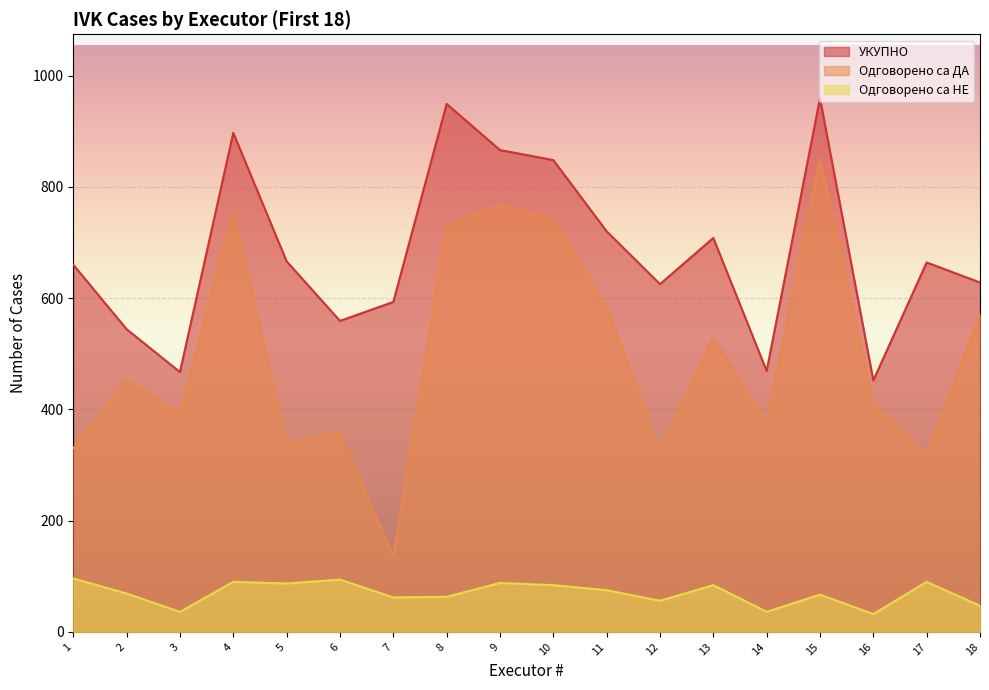

Where does the Одговорено са ДА series first go above 452?

4